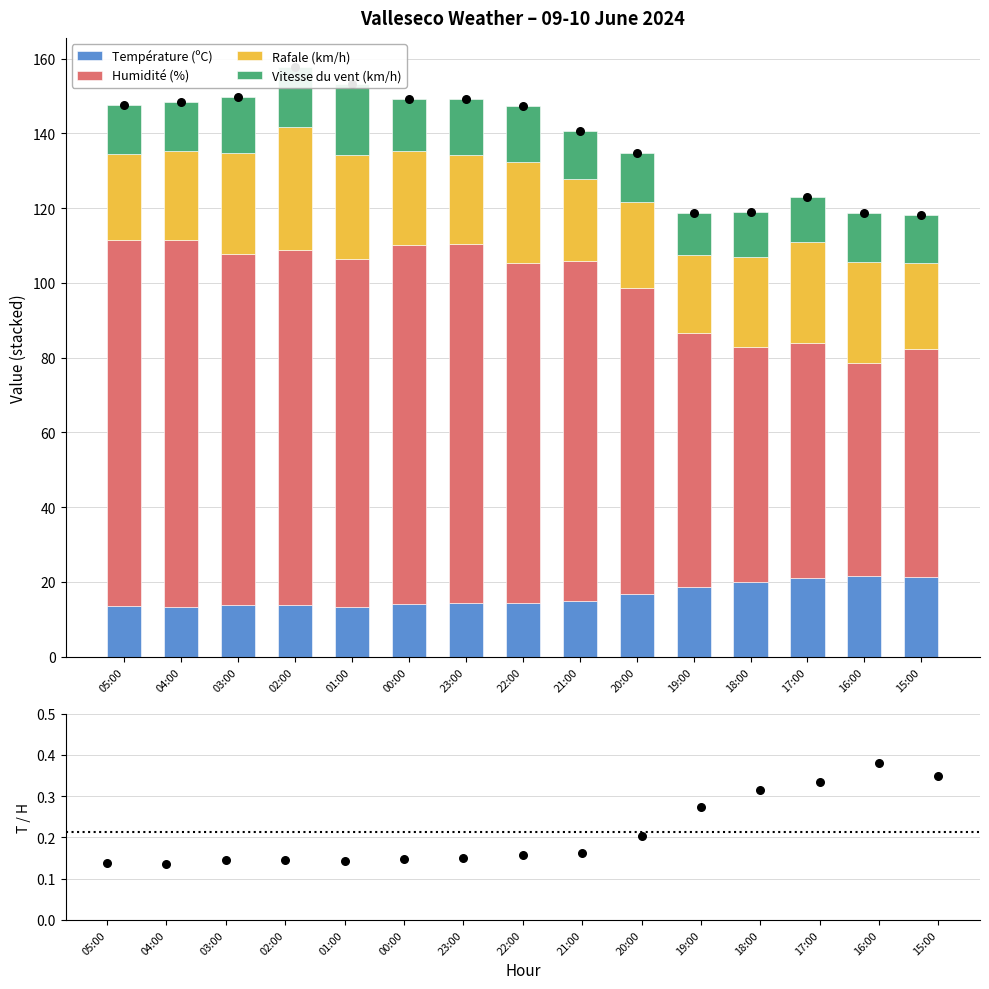

Which series reaches the maximum Y coordinate?

Humidité (%)